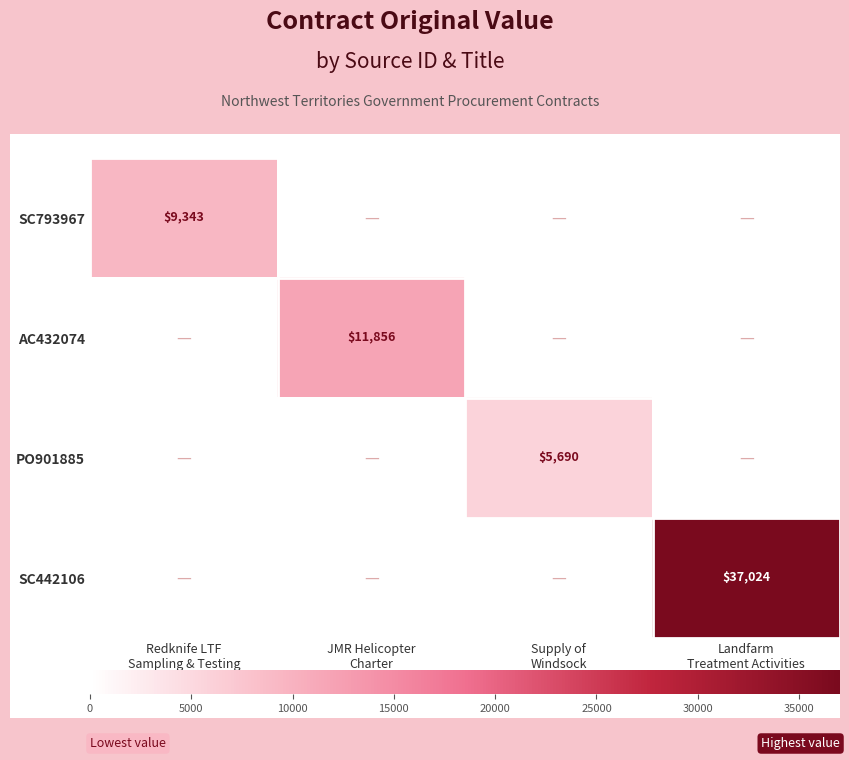

At which category is the sum across all series the highest?

Landfarm
Treatment Activities